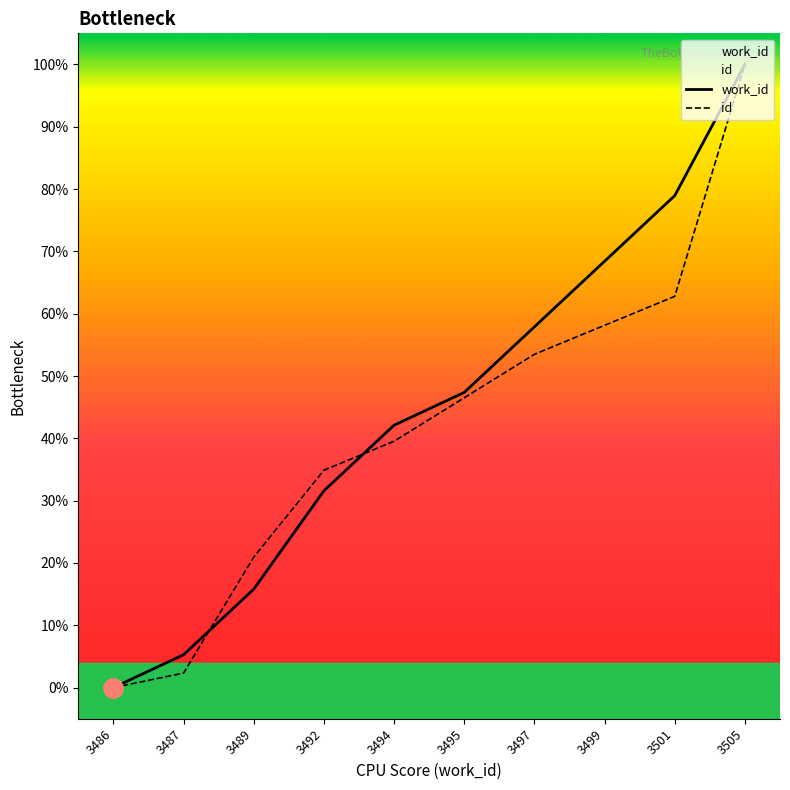

What is the value of the id point at the 3rd from the left?

20.9